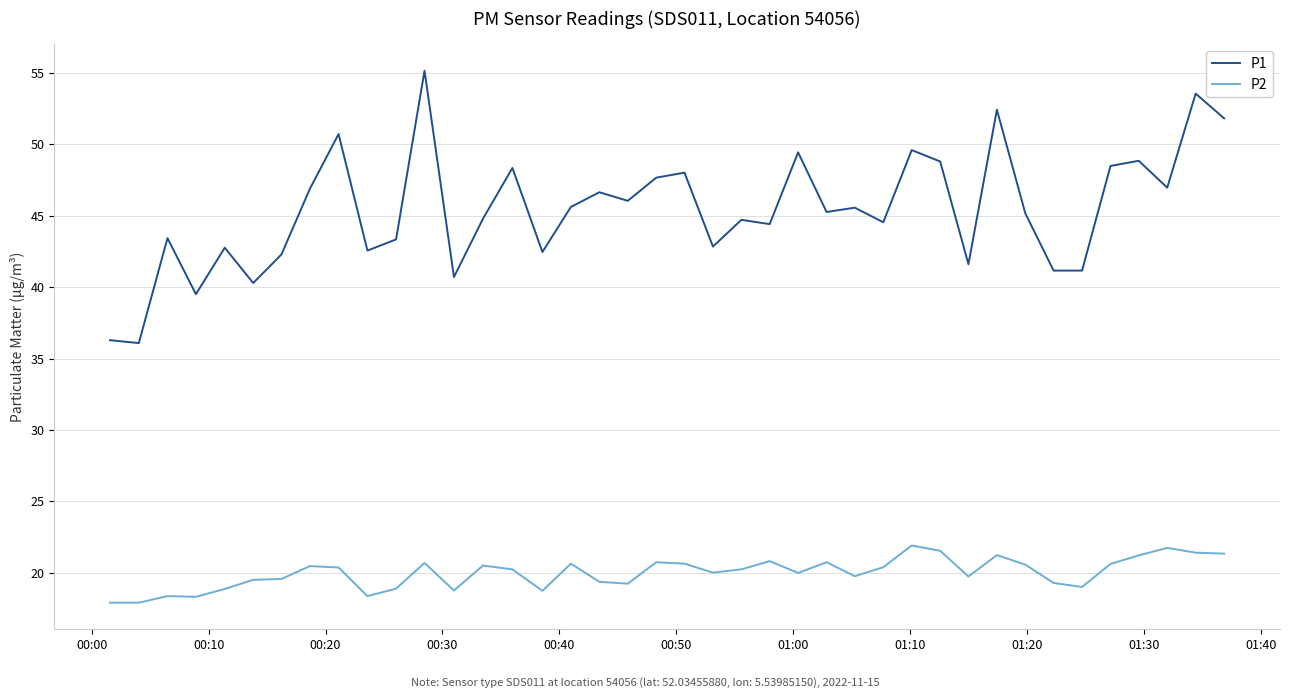

What is the smallest value displayed?

17.9